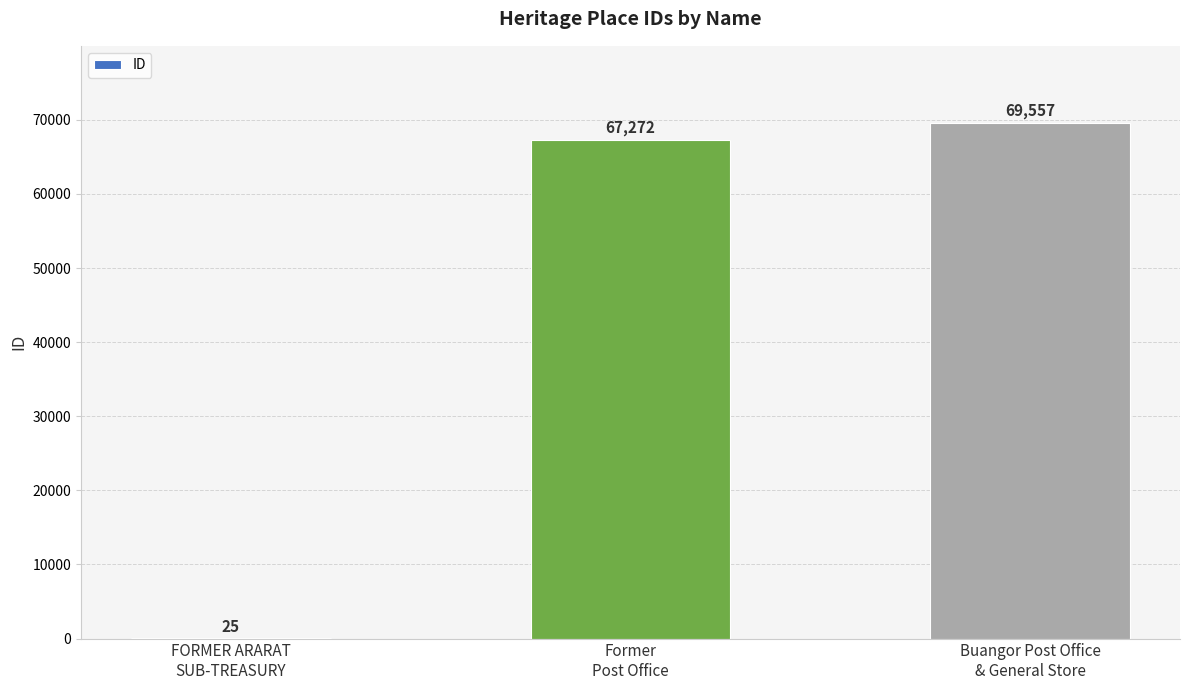

What is the greatest value displayed?

69557